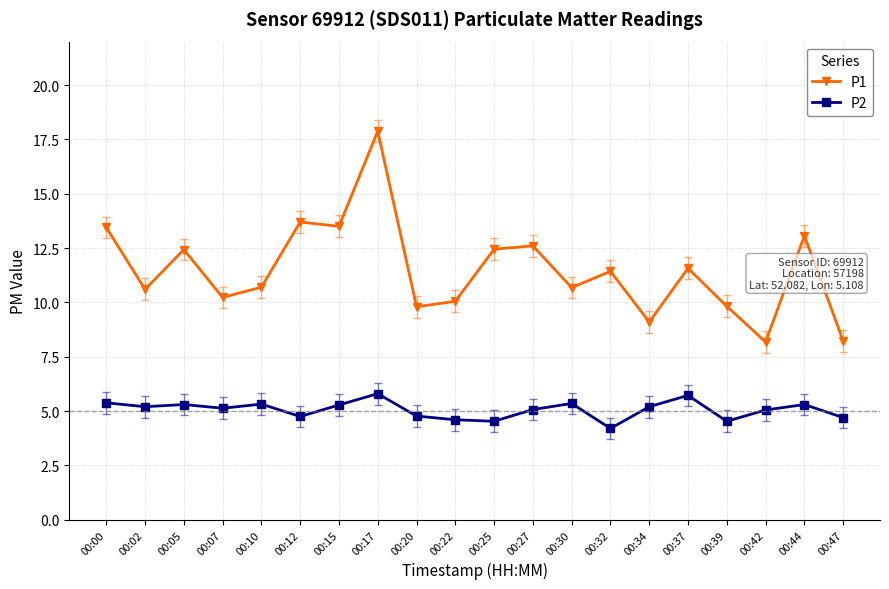

At which label does P1 first exceed 11?

00:00